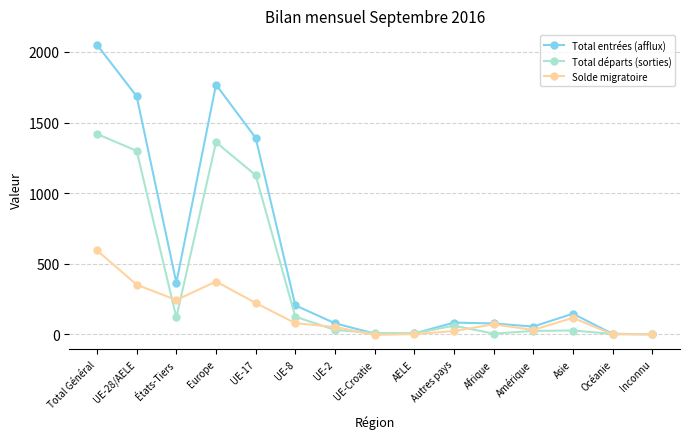

What is the average value of the Total départs (sorties) series?

374